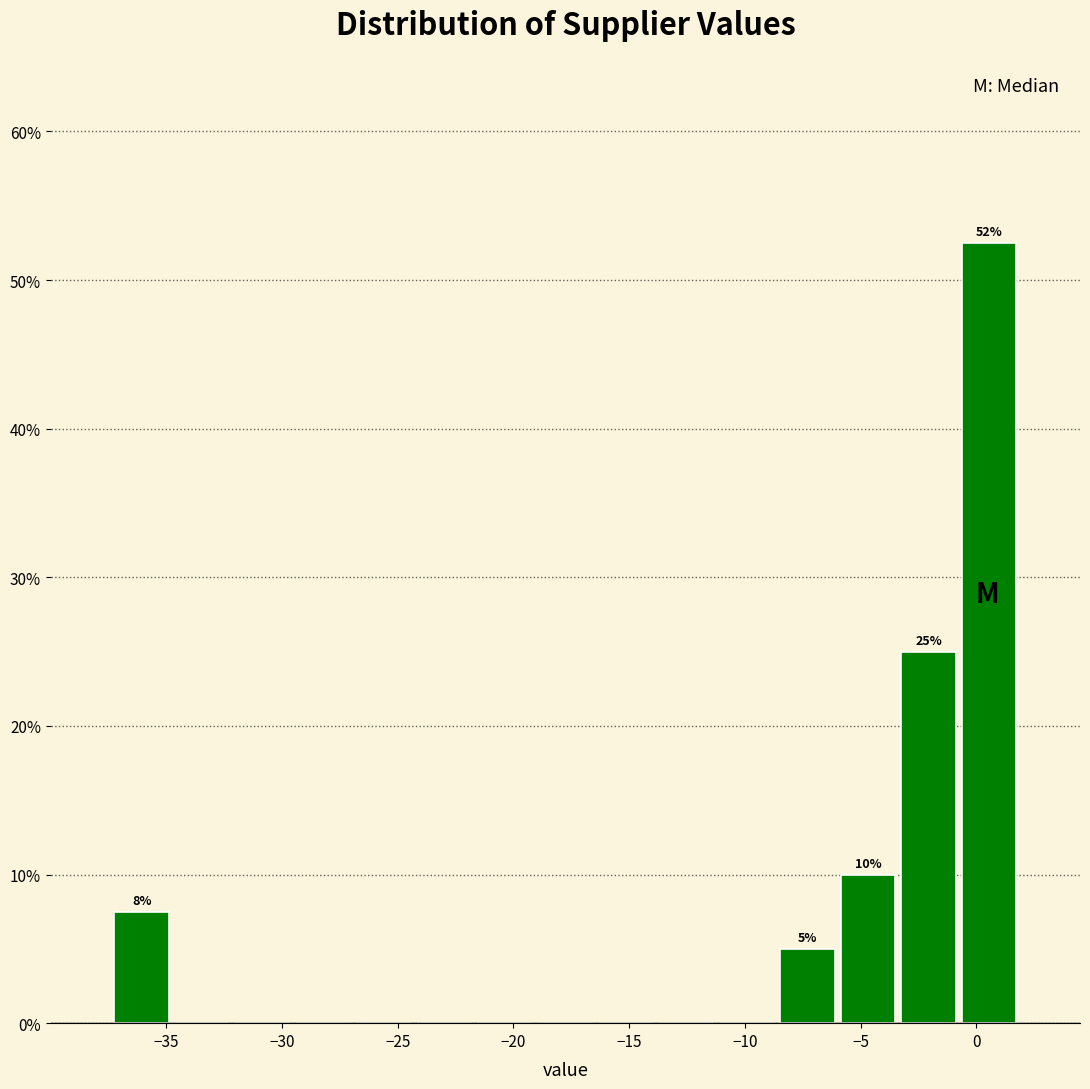

Over which range of the x-axis is the bar tallest?

-0.5 to 2.0